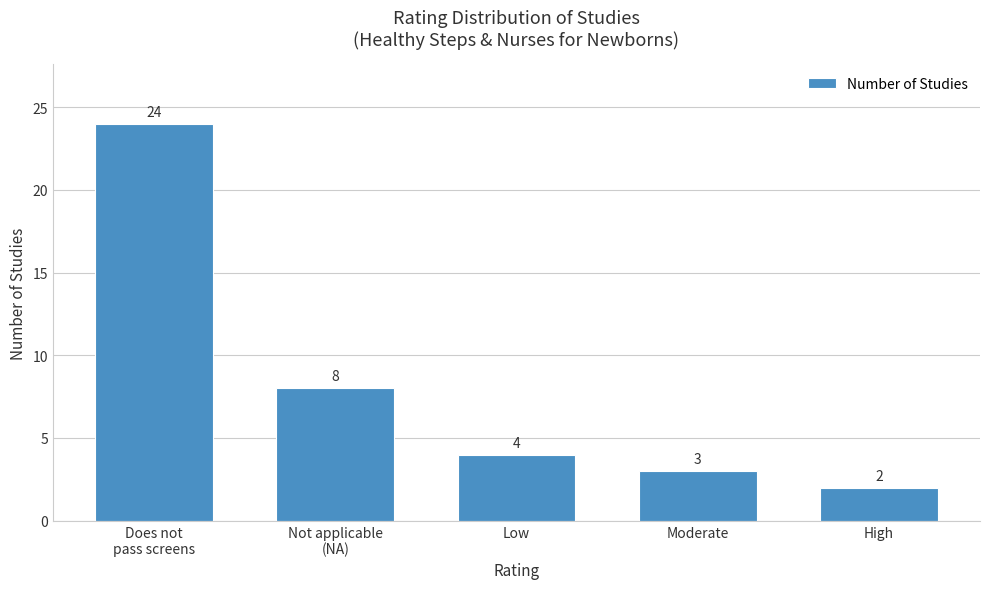

Reading left to right, transcribe all the data shown in this chart.

24	8	4	3	2